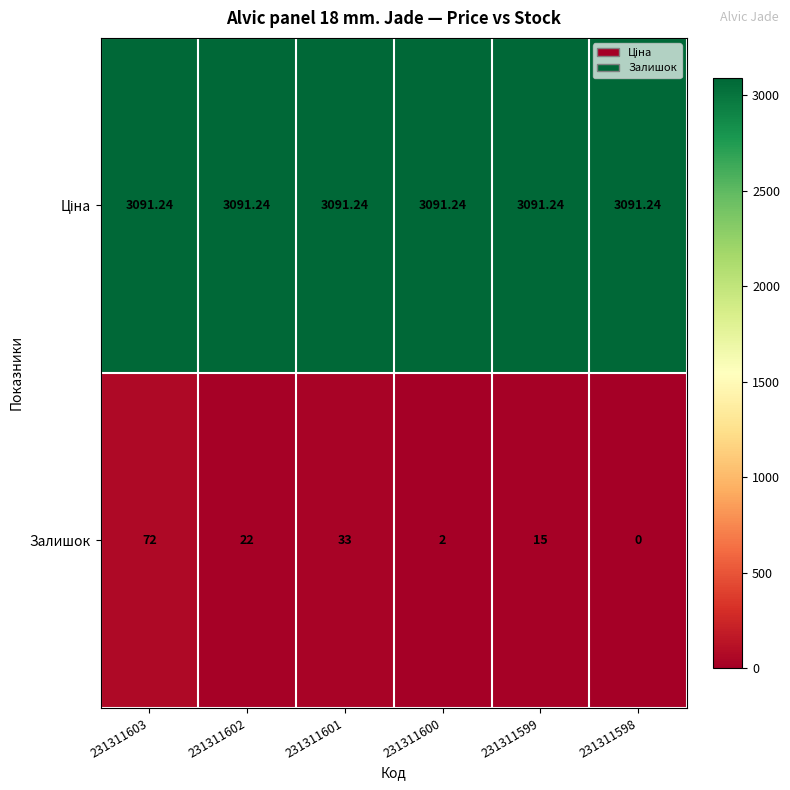

How many values in Залишок are above zero?

5